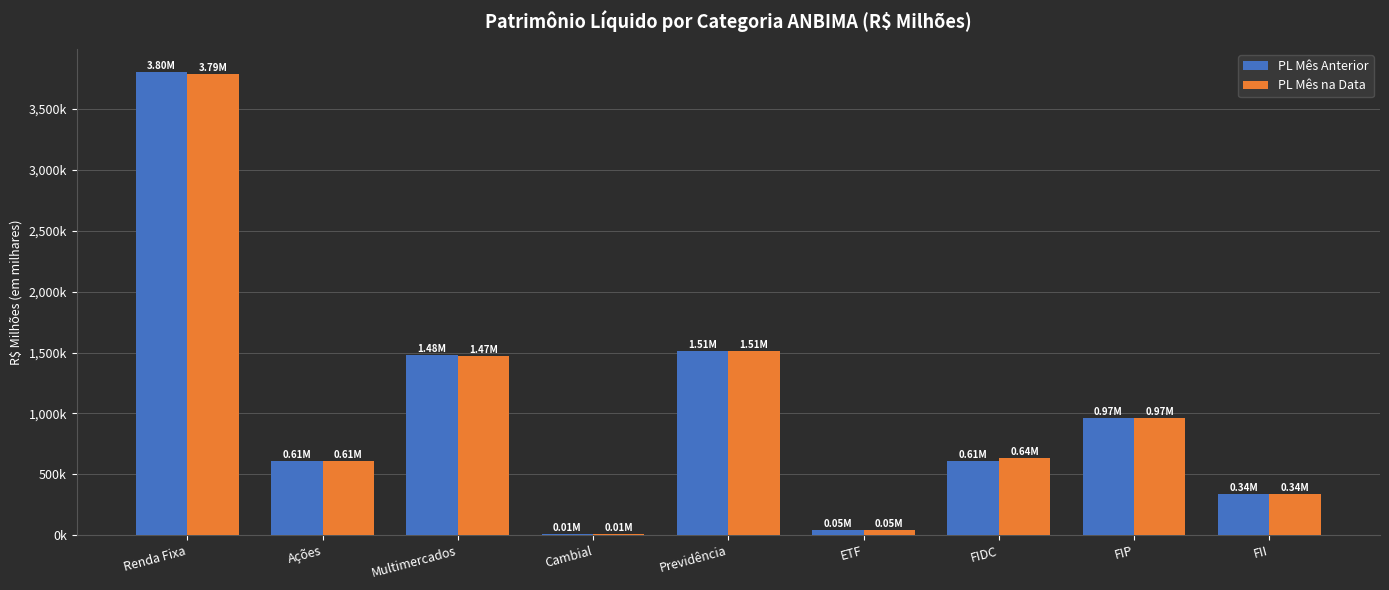

What is the value of the PL Mês Anterior bar at the 2nd from the left?

606540.7